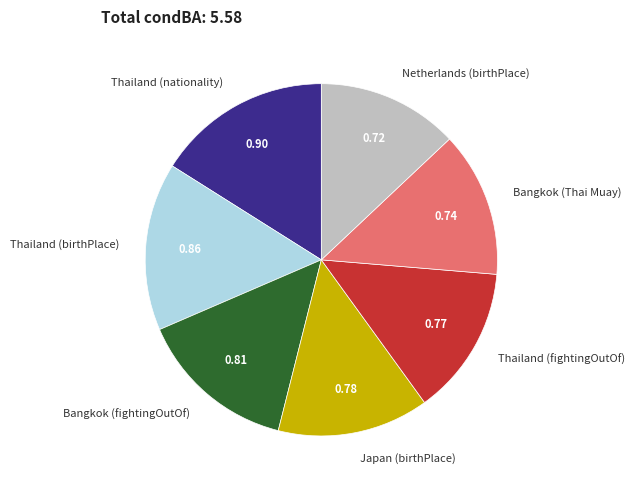

Is it true that Thailand (birthPlace) is 23% of the pie?

False